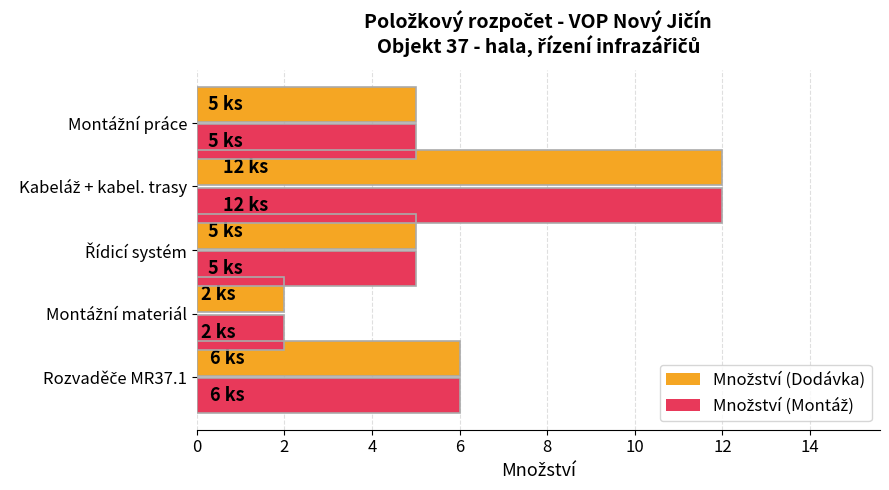

List the series in order of their peak value, lowest first.

Množství (Dodávka), Množství (Montáž)